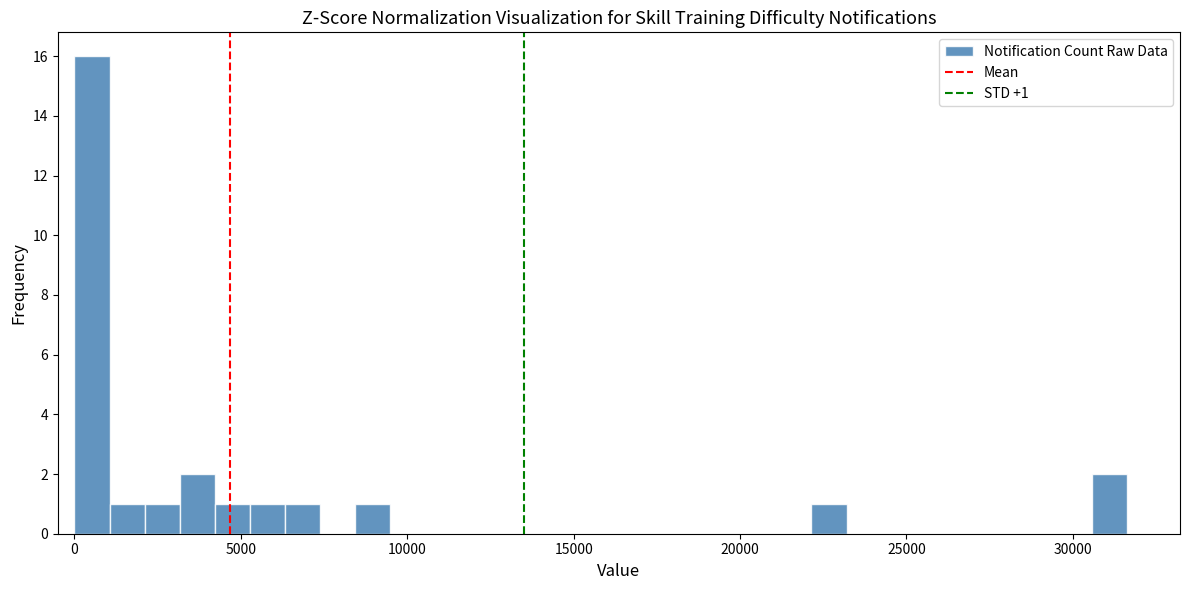

Around what value on the x-axis is the tallest bar? Give the approximate position of its centre, as read against the axis.

500